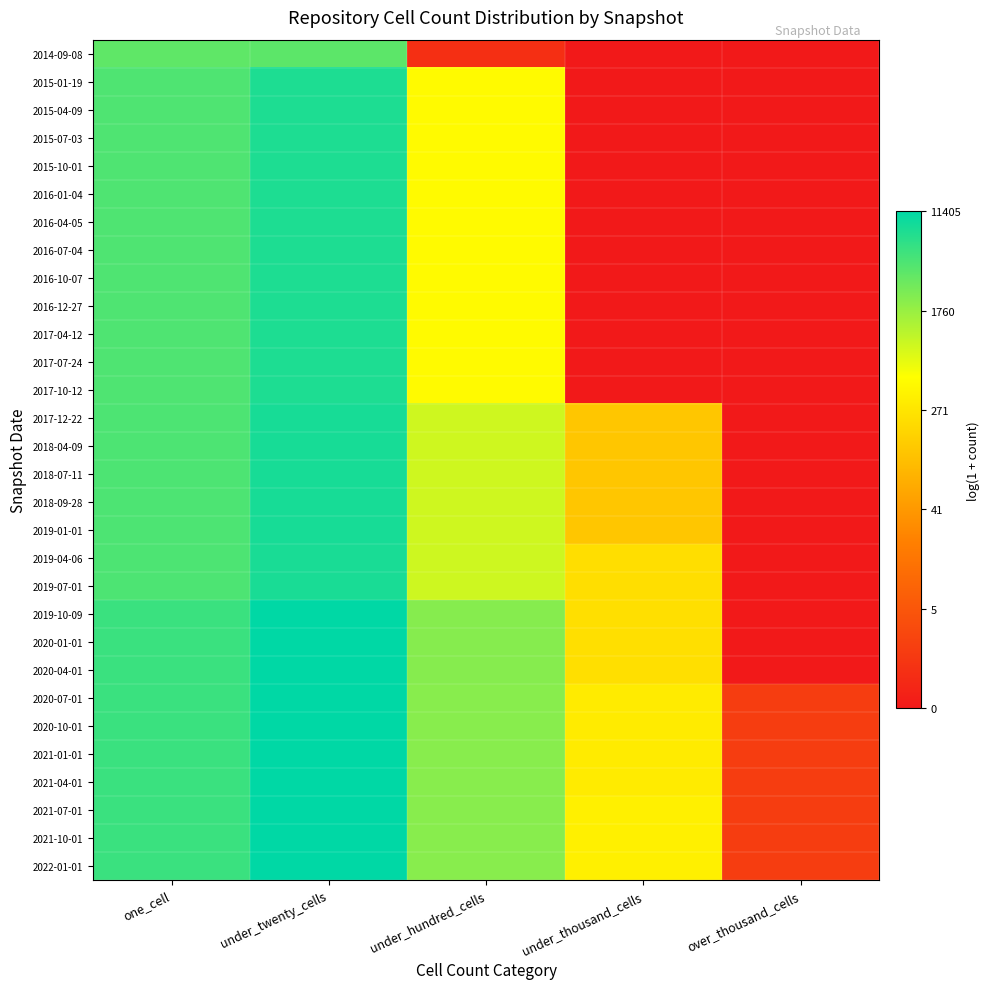

What is the greatest value displayed?

9.3